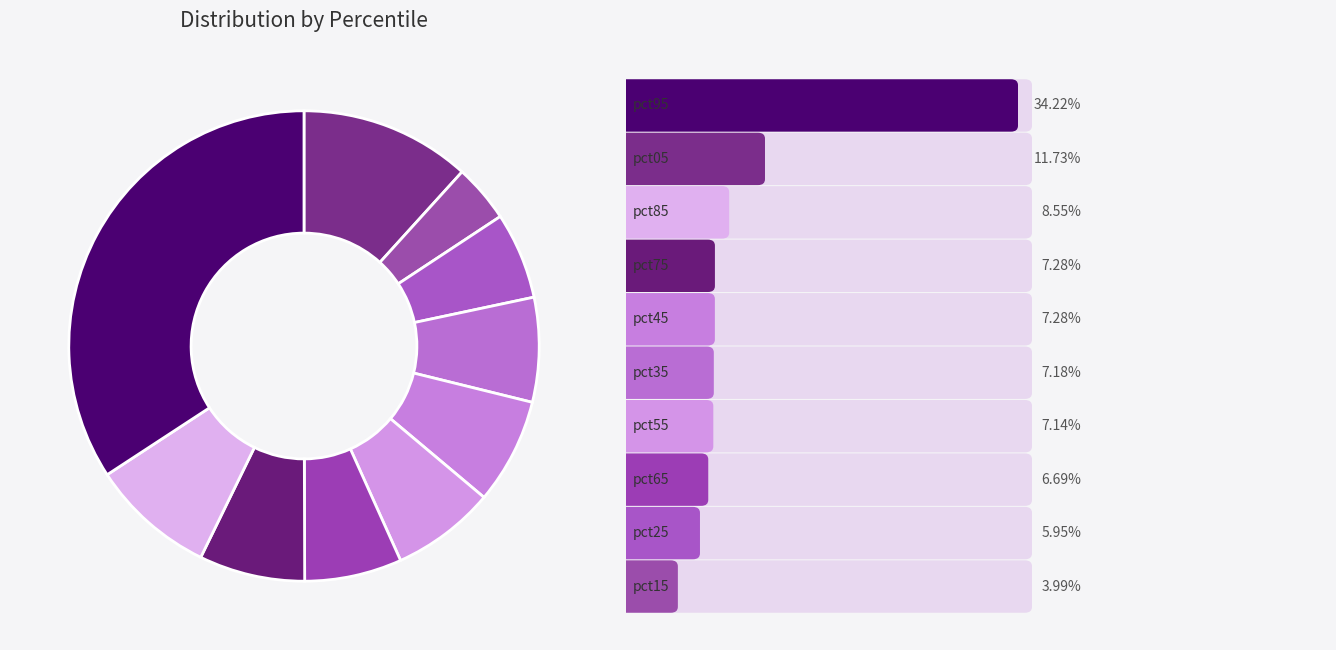

Which category has the biggest portion of the pie?

pct95